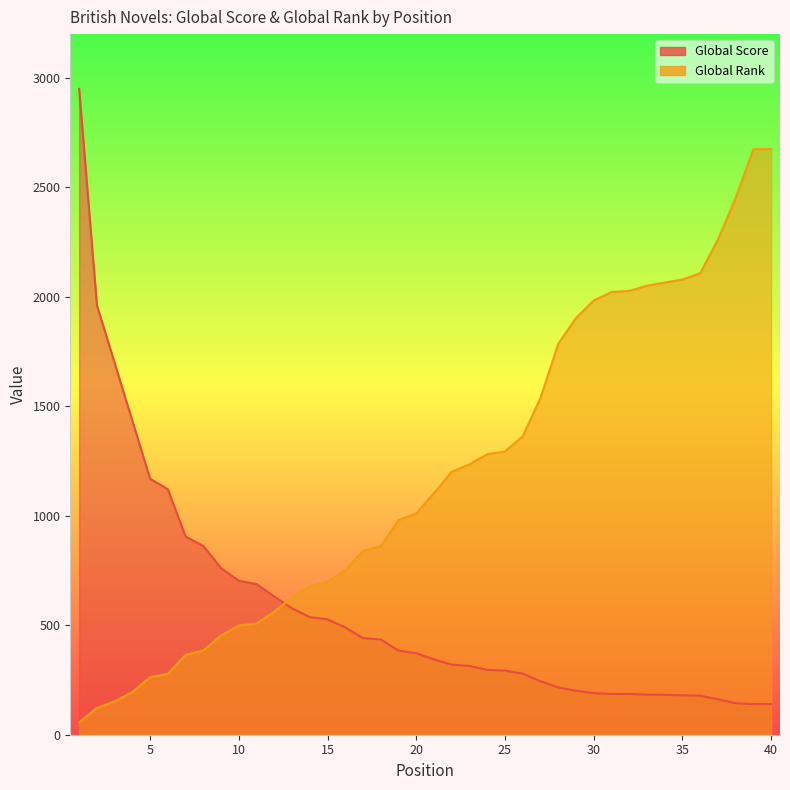

What is the highest value of the Global Rank series?

2675